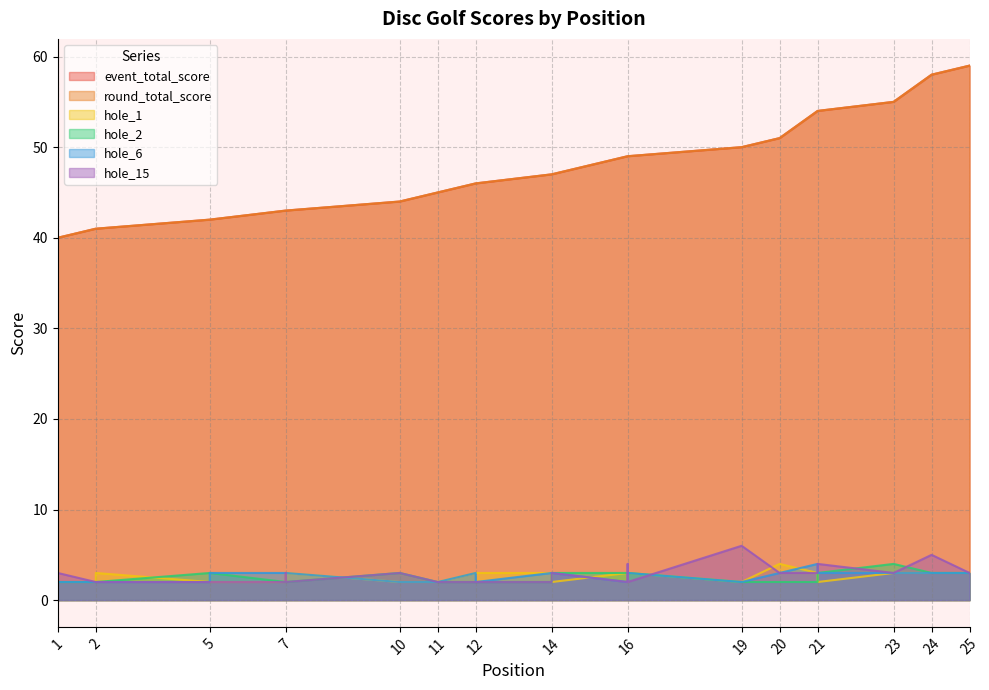

True or false: round_total_score and hole_6 intersect in this chart.

False